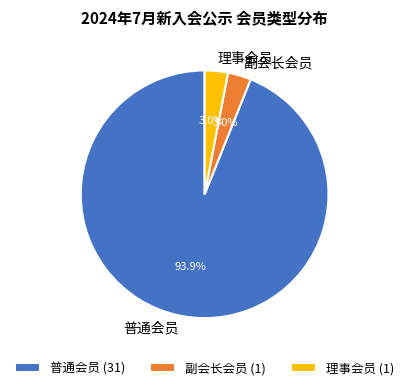

What is the majority slice?

普通会员